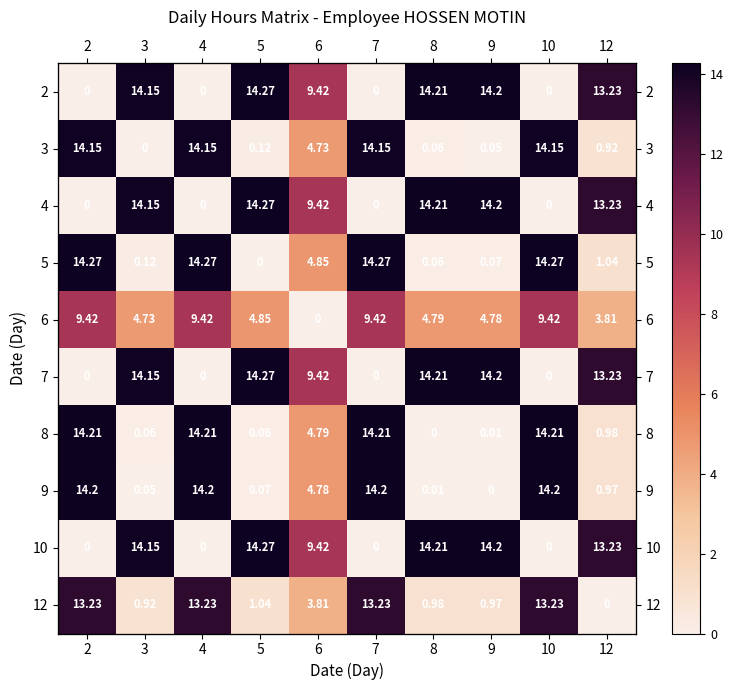

At how many categories does at least one series exceed 3?

10